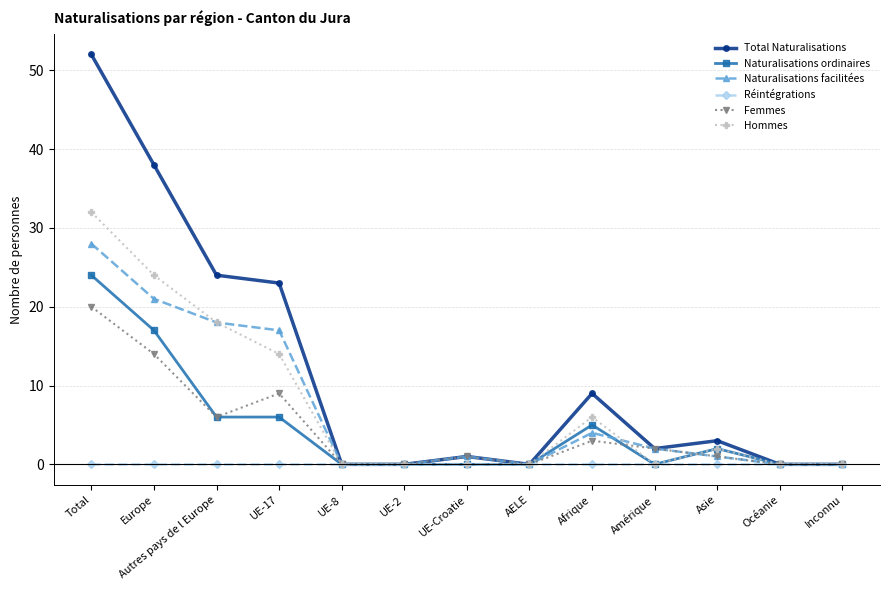

Rank the series by their maximum value, from lowest to highest.

Réintégrations, Femmes, Naturalisations ordinaires, Naturalisations facilitées, Hommes, Total Naturalisations